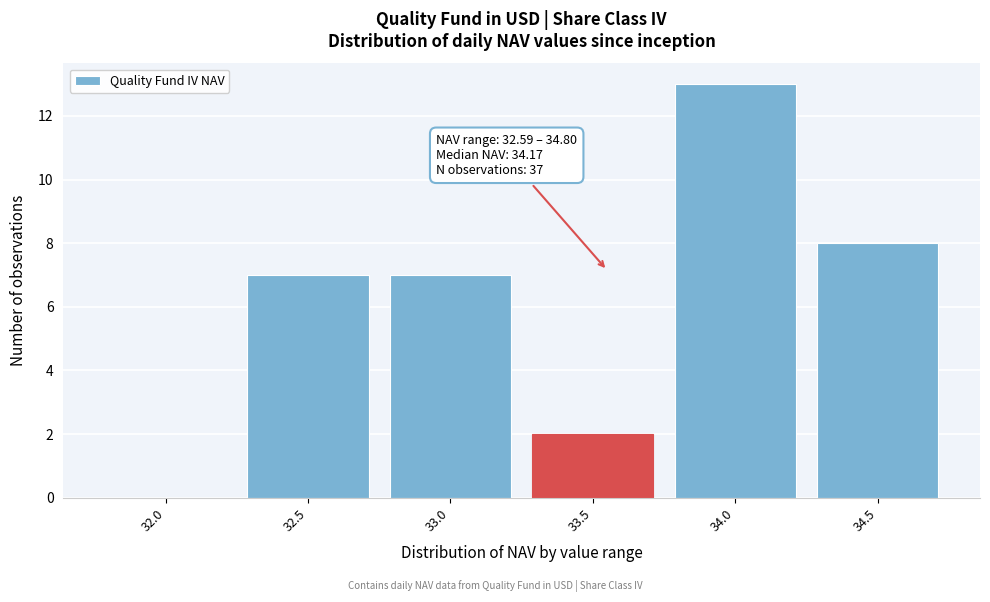

Reading right to left, extract all data points from this chart.

34.5=8	34.0=13	33.5=2	33.0=7	32.5=7	32.0=0